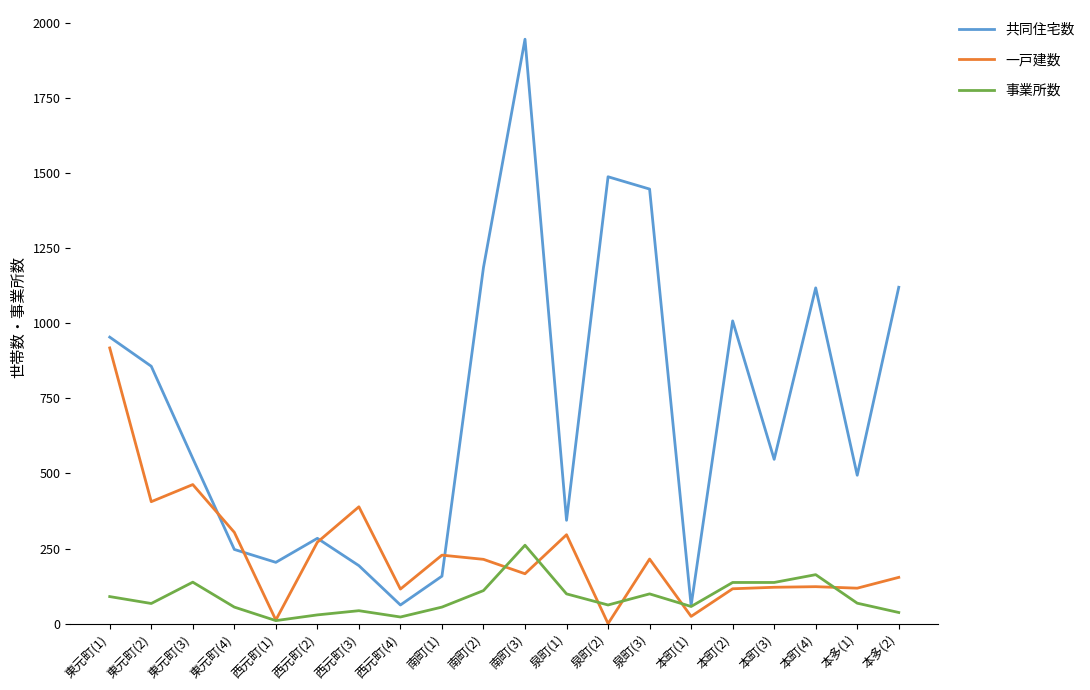

At 泉町(2), list the series in order from largest to smallest.

共同住宅数, 事業所数, 一戸建数